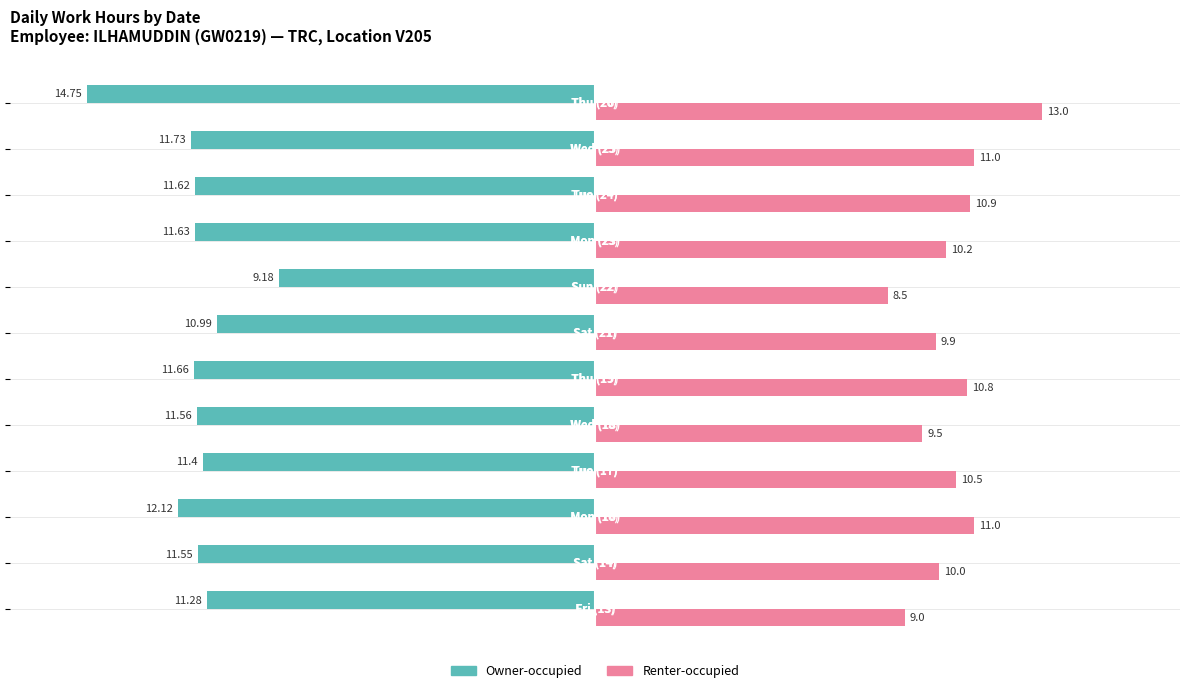

Which series has the largest total across all categories?

Renter-occupied